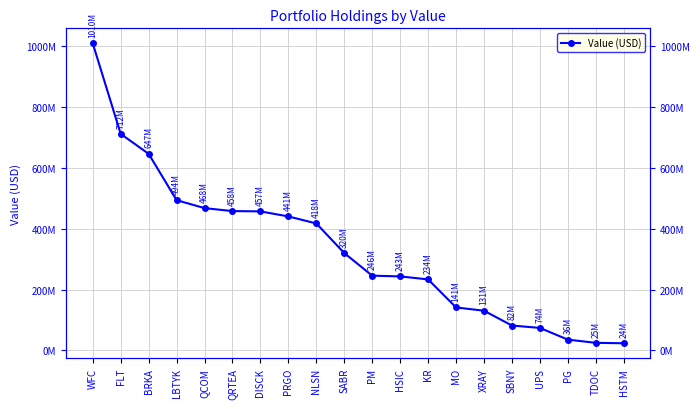

What position from the right is WFC?

20